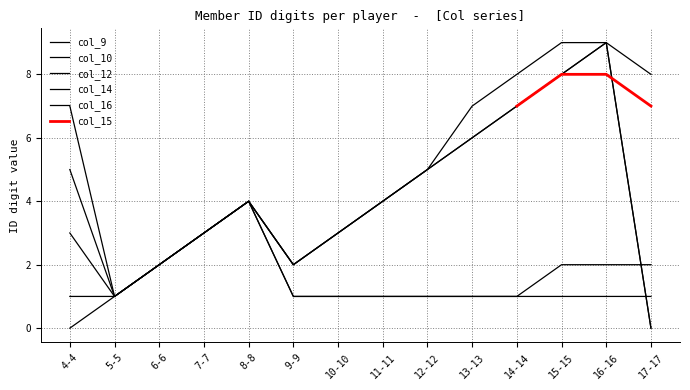

At which label is col_14 closest to 4?

8-8